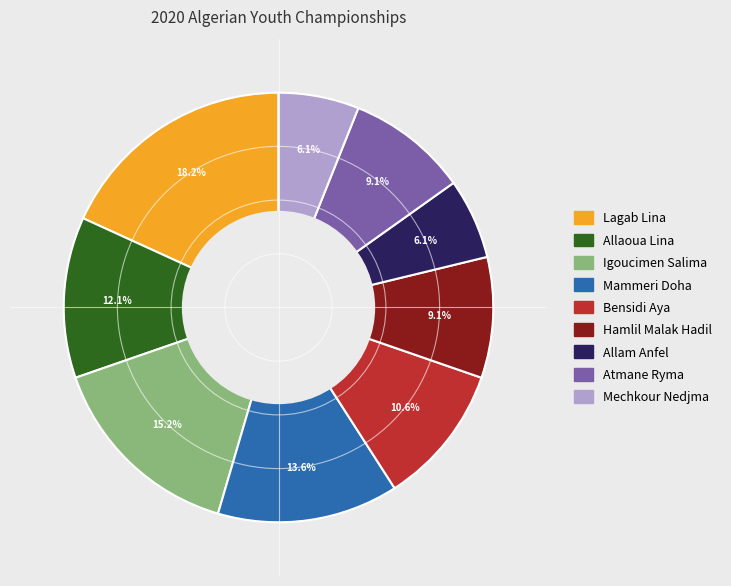

To the nearest percent, what portion does Mammeri Doha represent?

14%